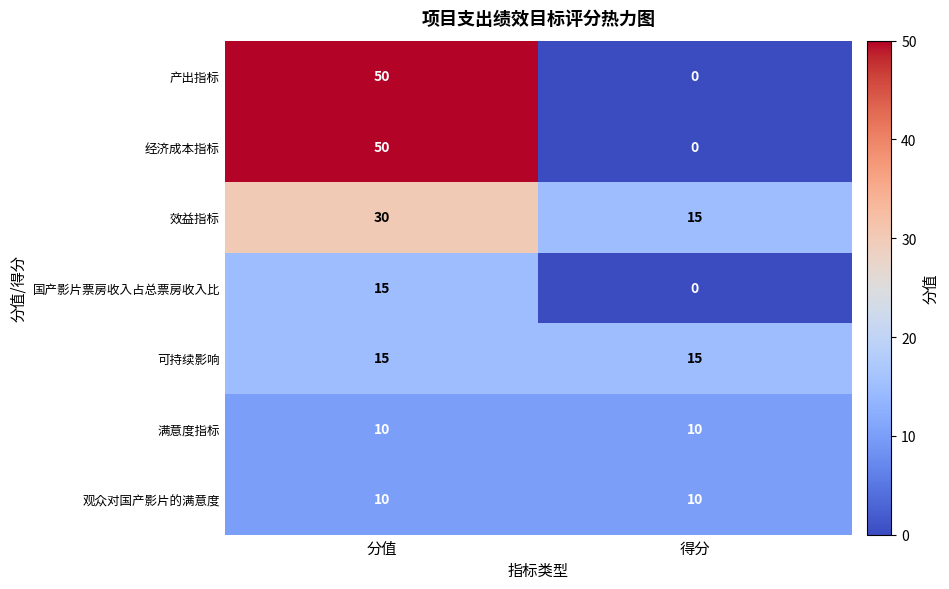

What is the difference between the highest and lowest values at 得分?

15